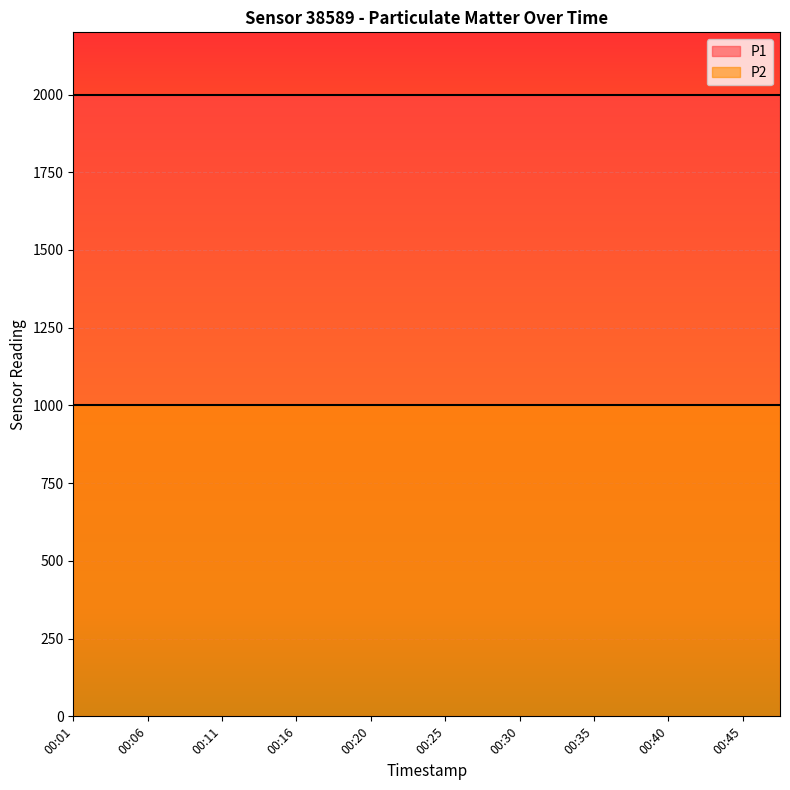

Reading left to right, transcribe all the data shown in this chart.

P1: 1999.9	1999.9	1999.9	1999.9	1999.9	1999.9	1999.9	1999.9	1999.9	1999.9	1999.9	1999.9	1999.9	1999.9	1999.9	1999.9	1999.9	1999.9	1999.9	1999.9
P2: 999.9	999.9	999.9	999.9	999.9	999.9	999.9	999.9	999.9	999.9	999.9	999.9	999.9	999.9	999.9	999.9	999.9	999.9	999.9	999.9